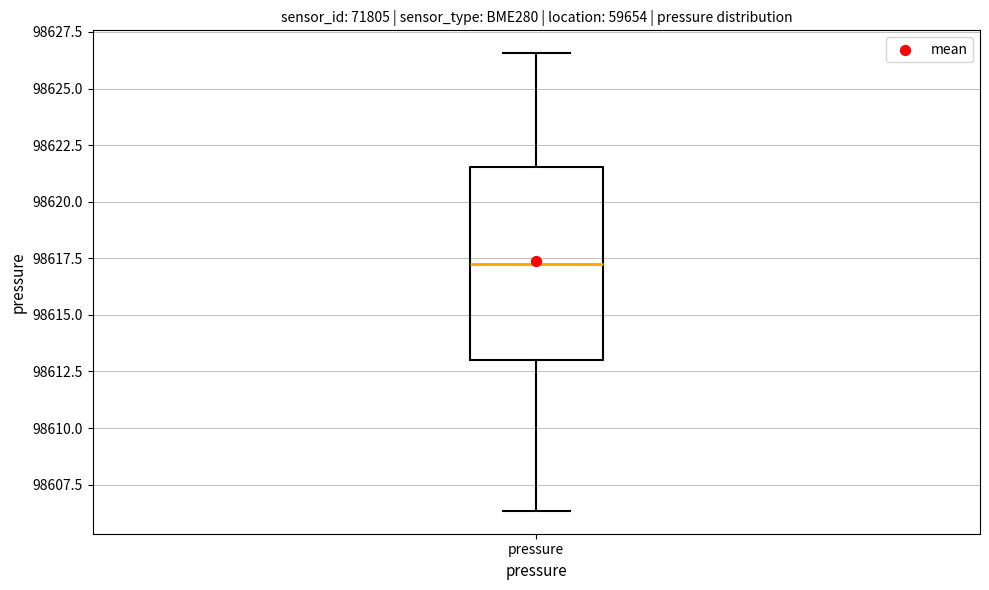

Read this box plot against the y-axis: the position of the median line, the range covered by the box, and the ends of both whiskers. The values are not printed on the chart, so give them approximately, as read against the axis.

median 98617.5, box 98613.0 to 98621.5, whiskers 98606.5 to 98626.5